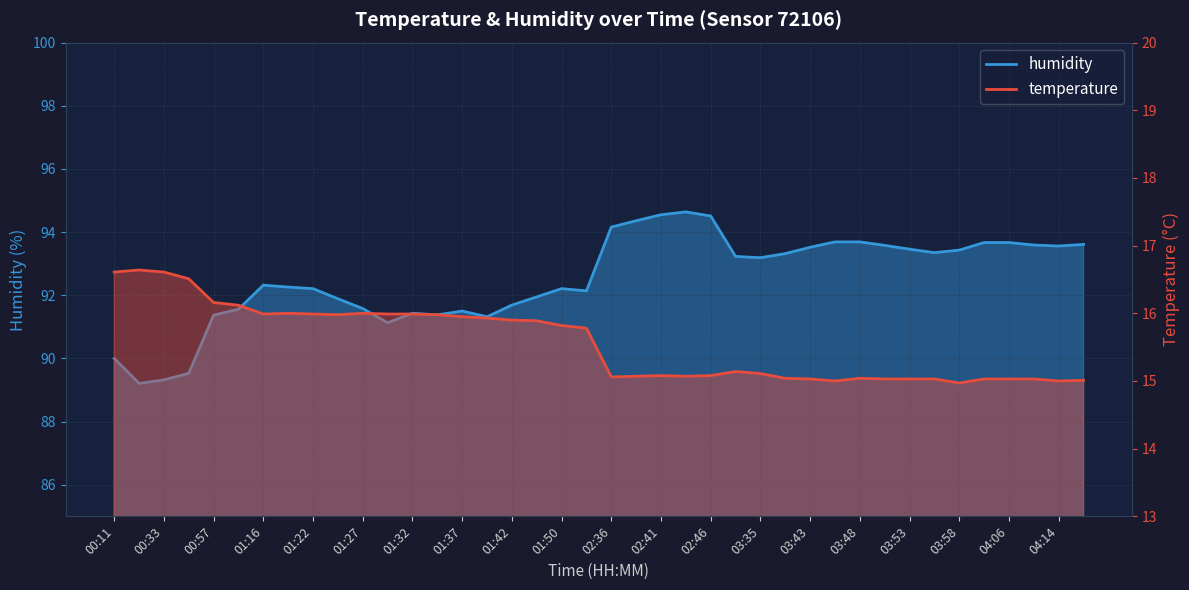

Does the chart display data point markers on the line(s)?

No